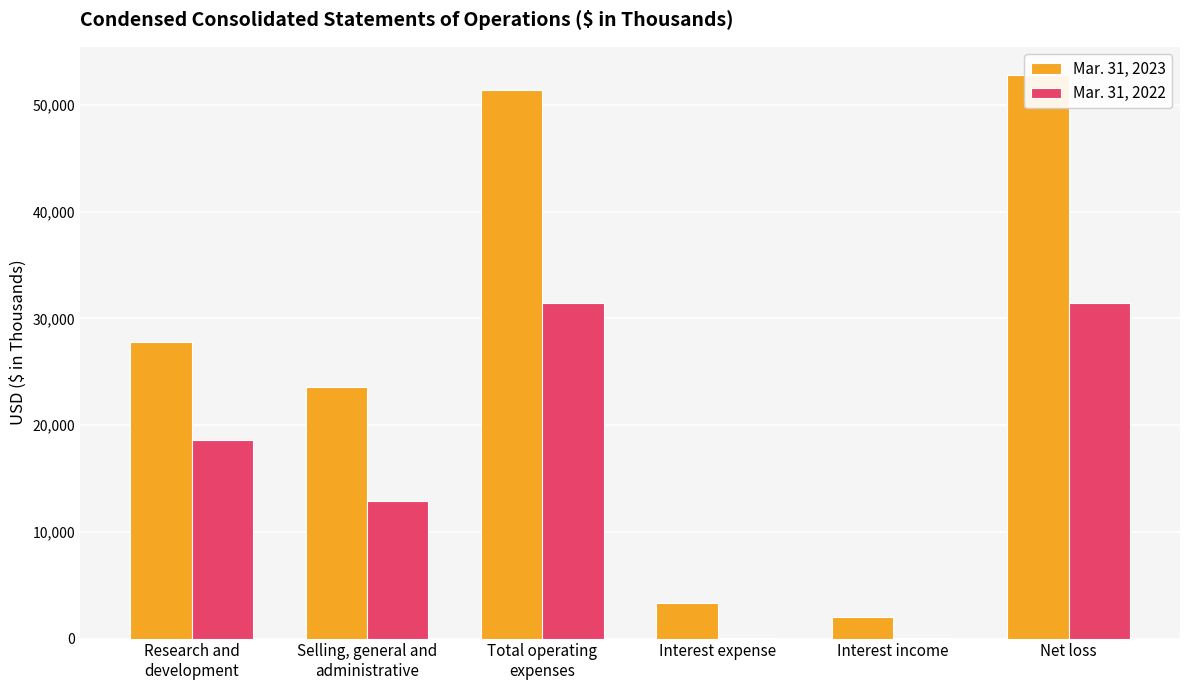

What is the value of the Mar. 31, 2023 bar at the 6th from the left?

52796